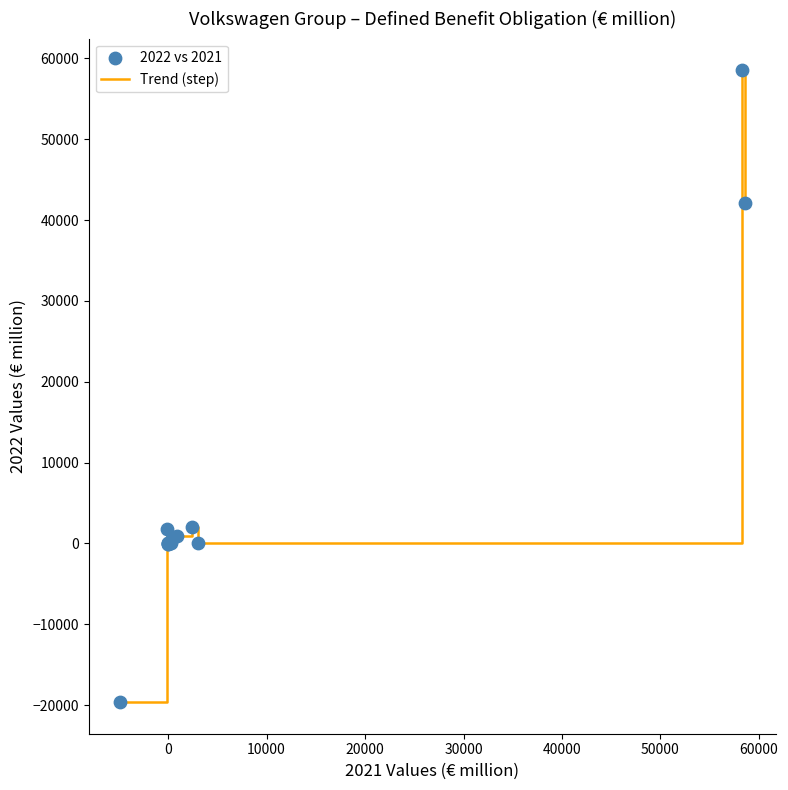

What is the difference between the maximum and minimum values?

78185